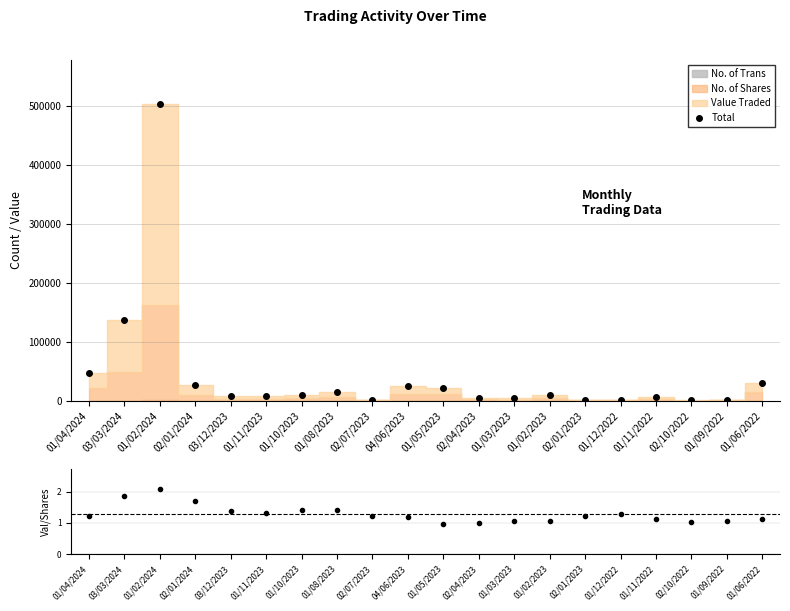

Which series has the largest range (max minus min)?

Total